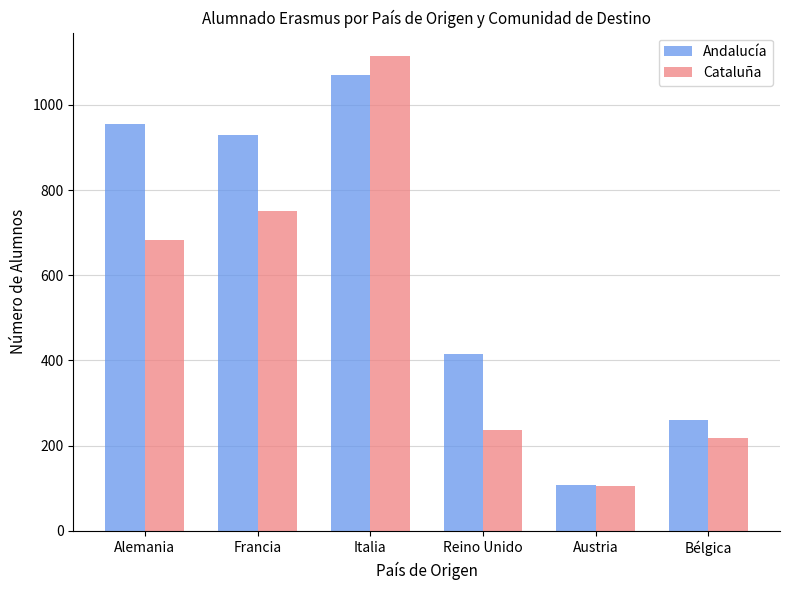

What is the value of the Cataluña bar at the 3rd from the left?

1114